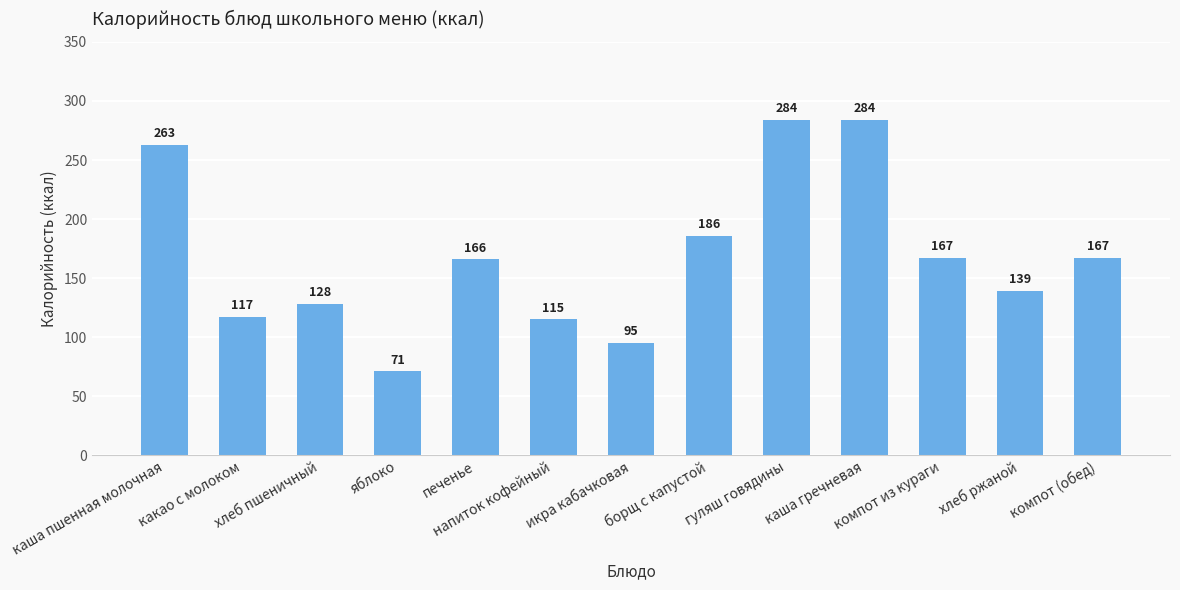

Are the bars grouped side by side (vs. stacked)?

No